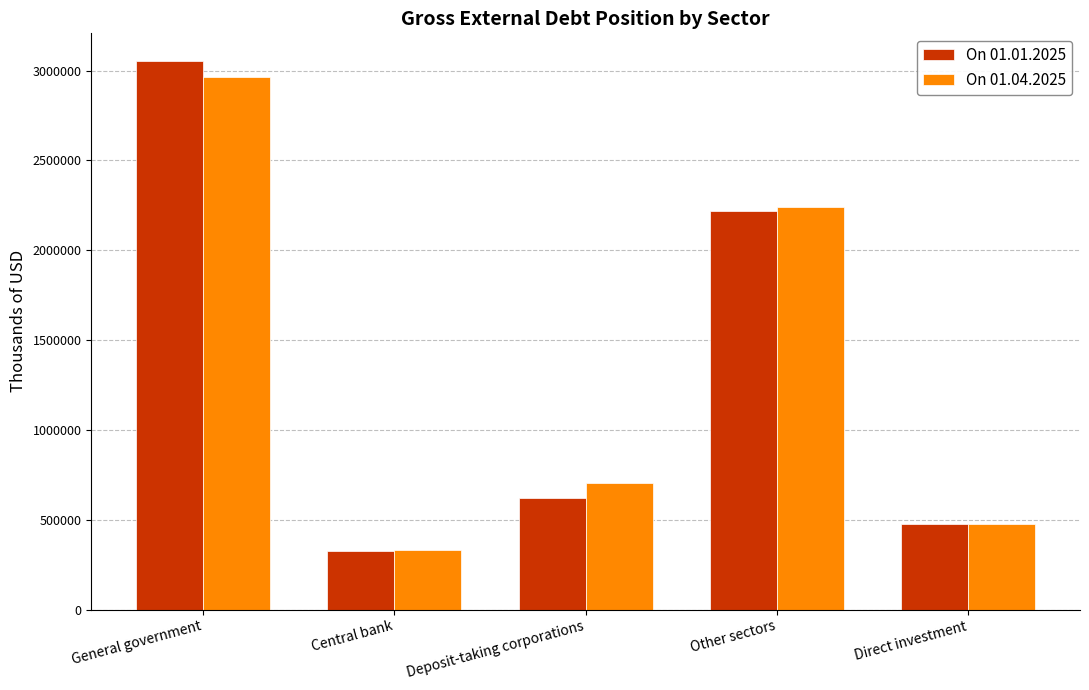

Where does the On 01.01.2025 series first go above 618169?

General government